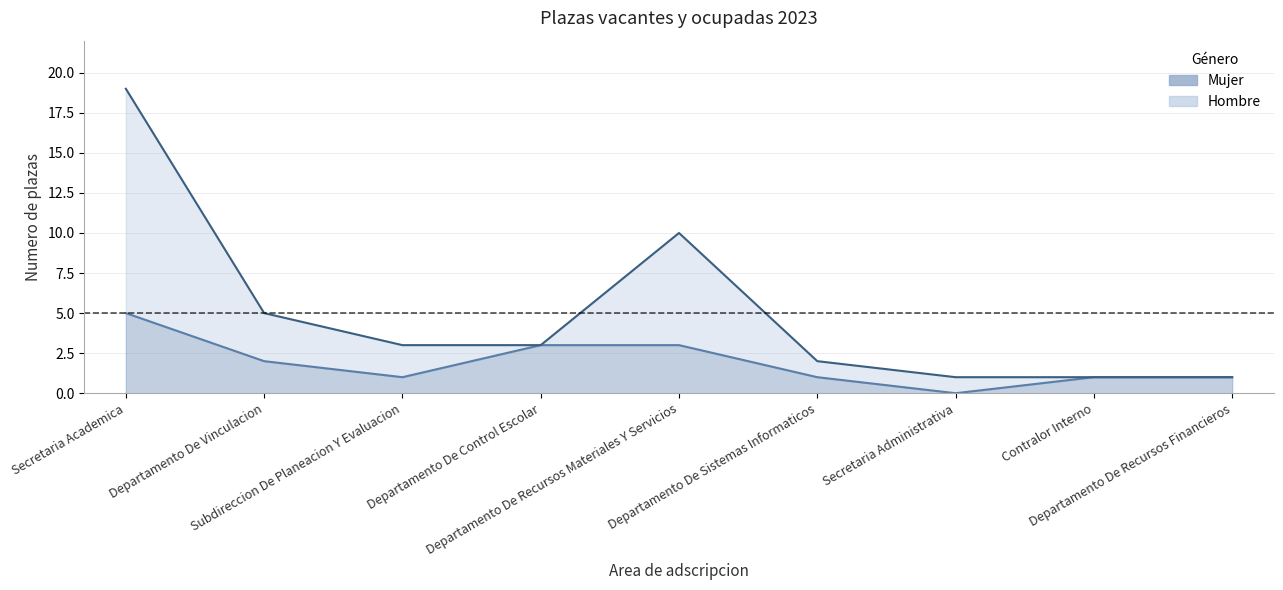

Reading right to left, extract all data points from this chart.

Hombre: Departamento De Recursos Financieros=1	Contralor Interno=1	Secretaria Administrativa=1	Departamento De Sistemas Informaticos=2	Departamento De Recursos Materiales Y Servicios=10	Departamento De Control Escolar=3	Subdireccion De Planeacion Y Evaluacion=3	Departamento De Vinculacion=5	Secretaria Academica=19
Mujer: Departamento De Recursos Financieros=1	Contralor Interno=1	Secretaria Administrativa=0	Departamento De Sistemas Informaticos=1	Departamento De Recursos Materiales Y Servicios=3	Departamento De Control Escolar=3	Subdireccion De Planeacion Y Evaluacion=1	Departamento De Vinculacion=2	Secretaria Academica=5